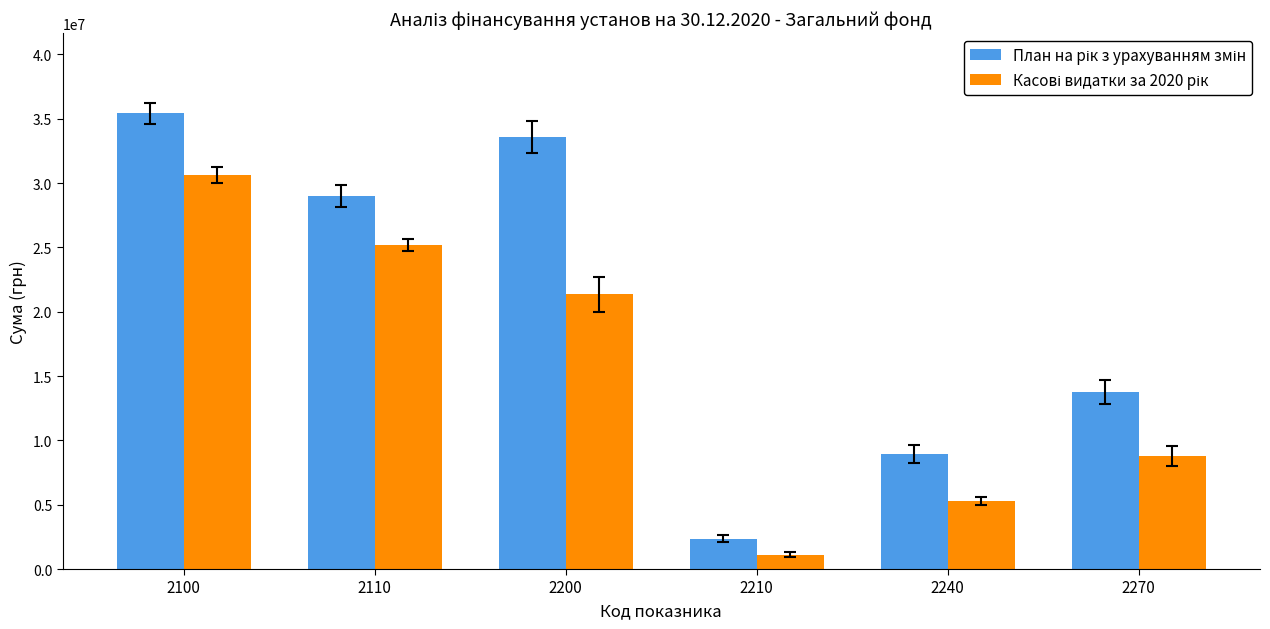

At which category is the sum across all series the highest?

2100